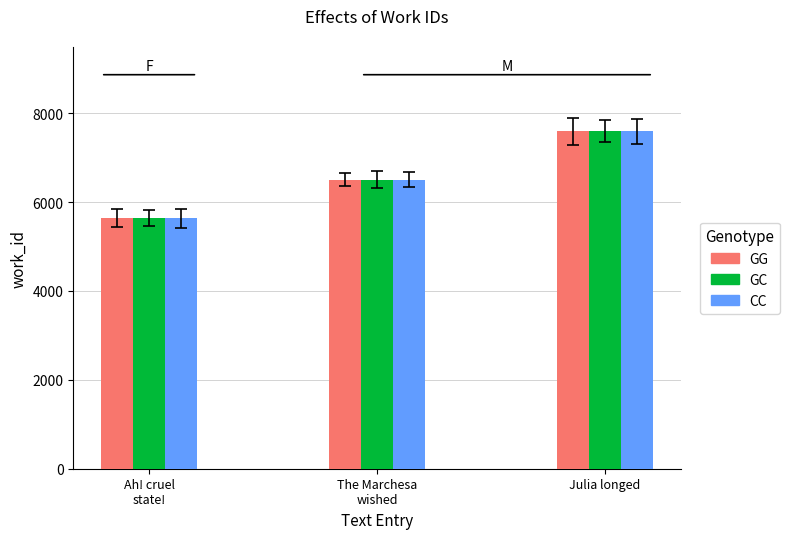

How many GC values are between 5634 and 7591?

3